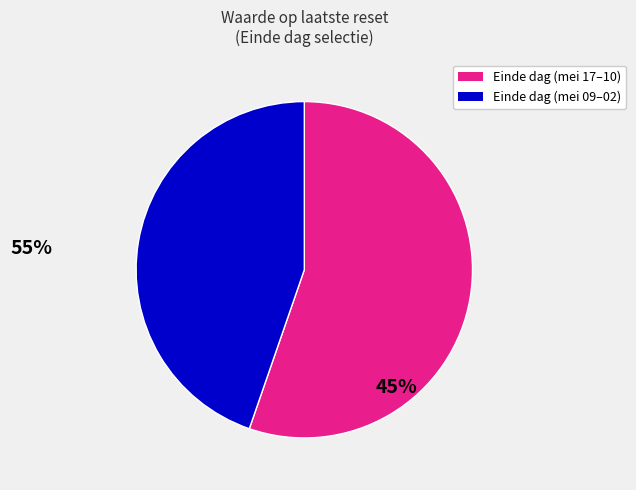

Is there a majority slice in this chart?

Yes